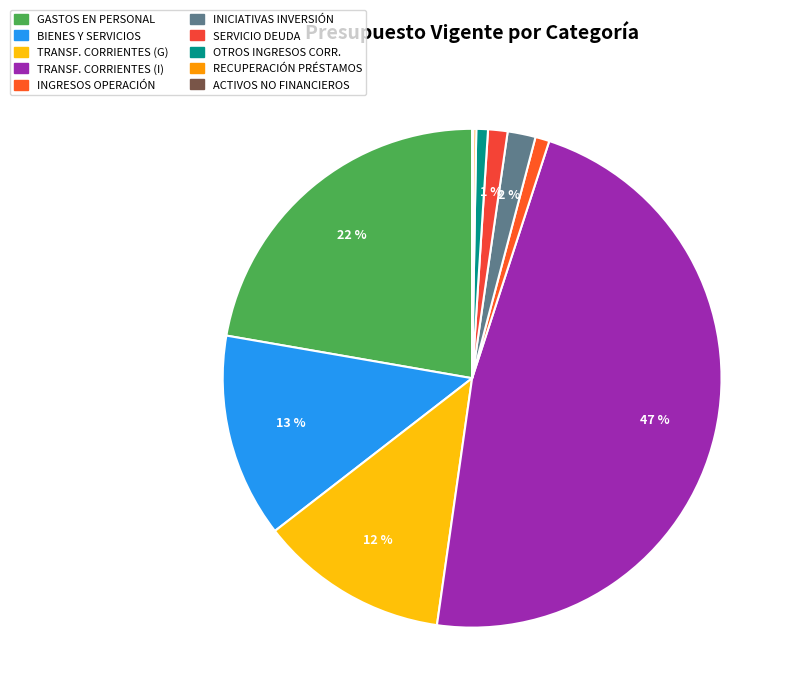

What is the smallest slice in the pie chart?

ADQUISICIÓN DE ACTIVOS NO FINANCIEROS